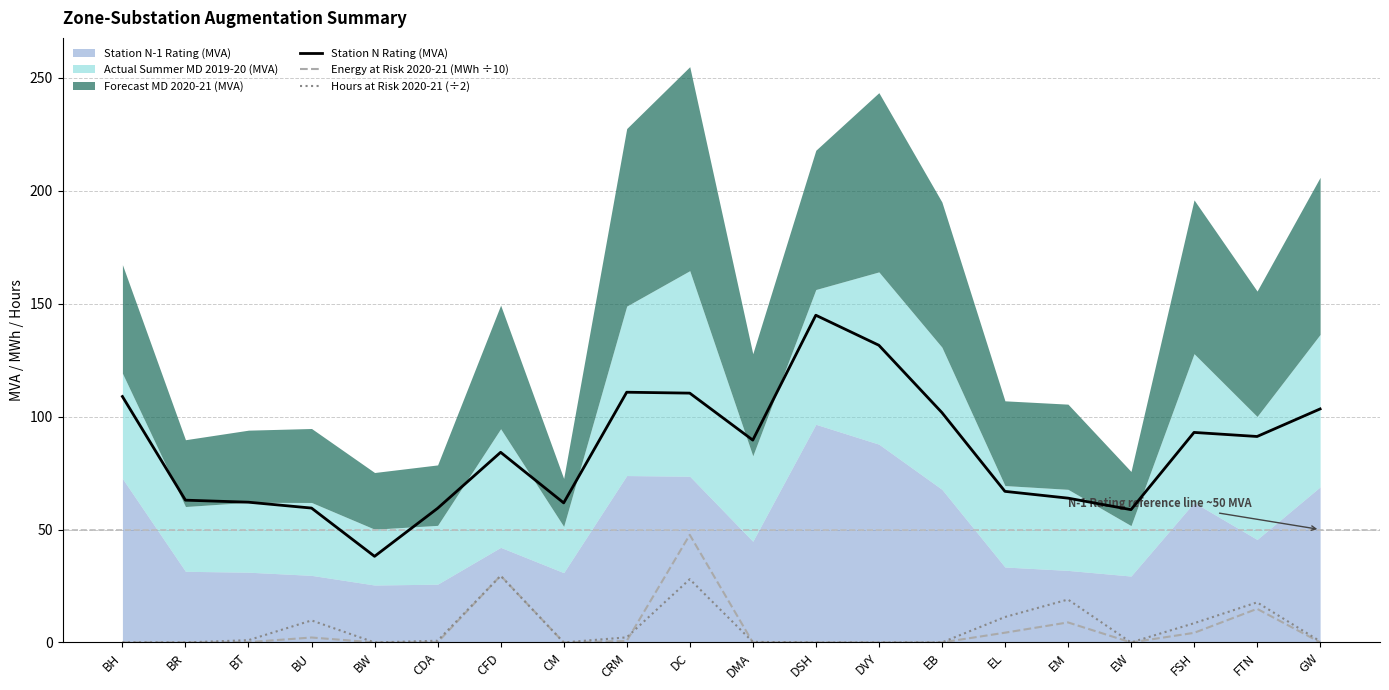

How many data points does each series have?

20